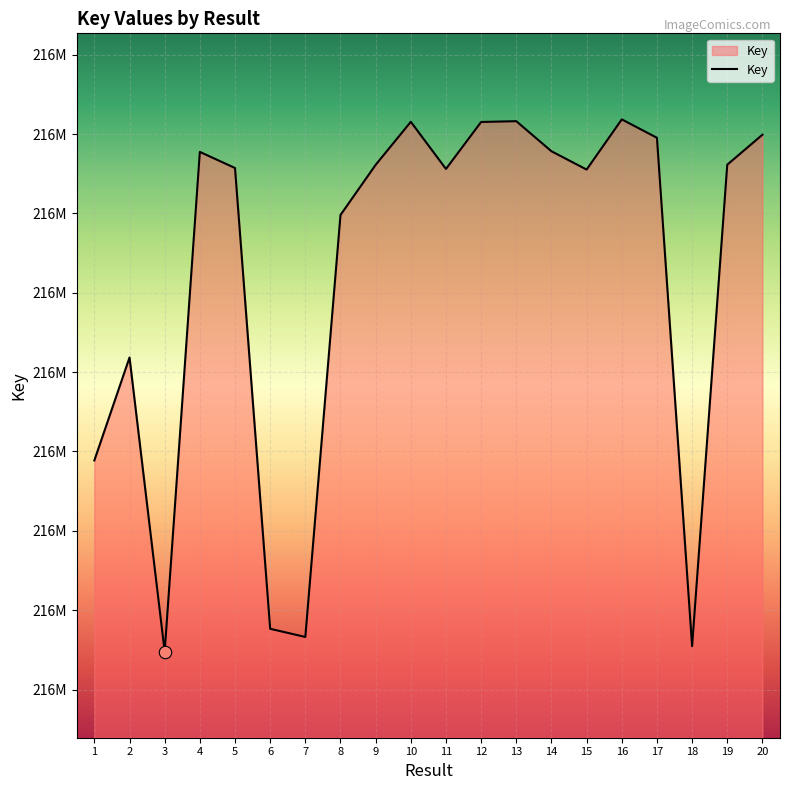

Approximately how many times larger is the value at 3 compared to 2?

1.0